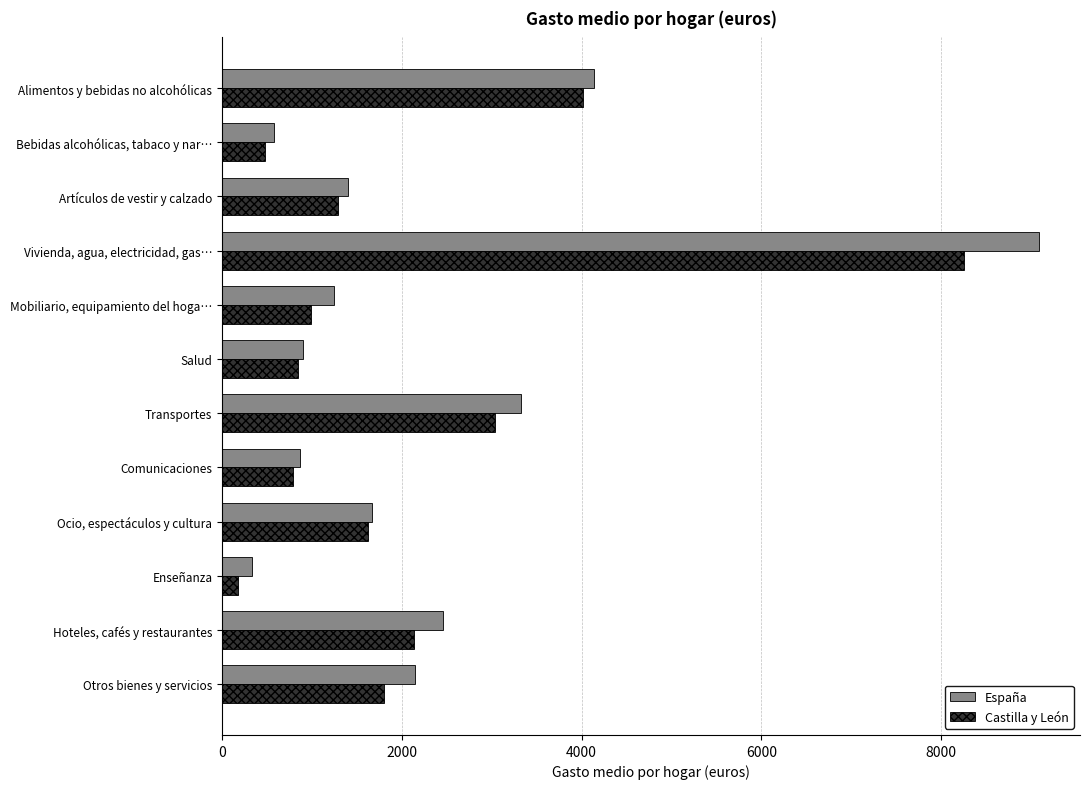

What are all the series names shown in the legend?

España, Castilla y León